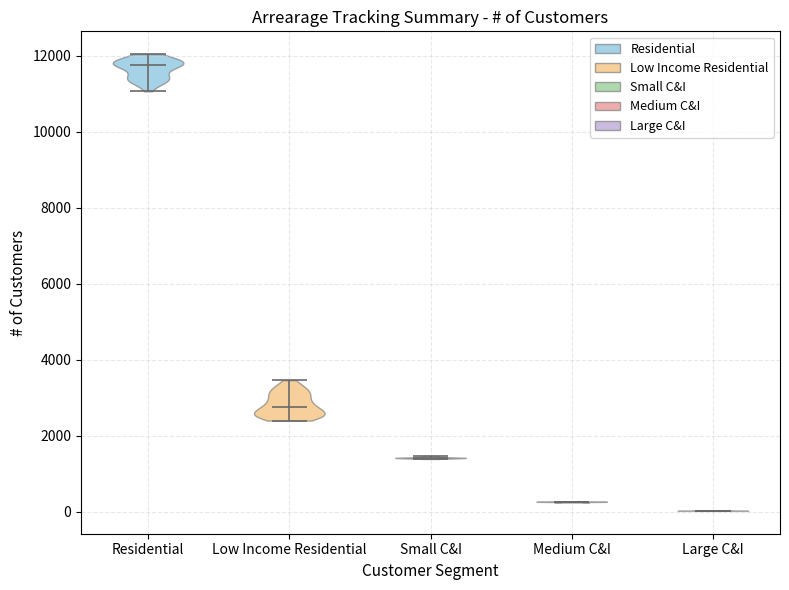

Which violin has the lowest median line?

Large C&I